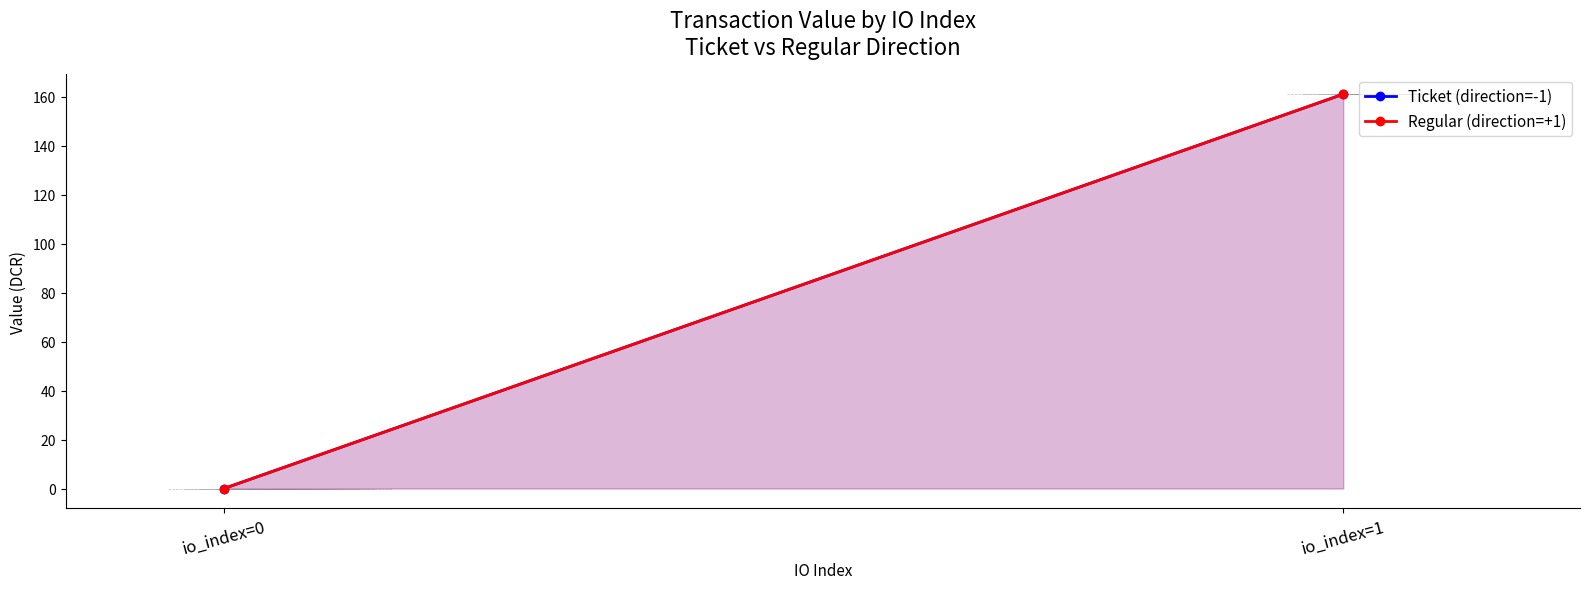

Is it true that Regular (direction=+1) equals 0.0 at io_index=0?

True